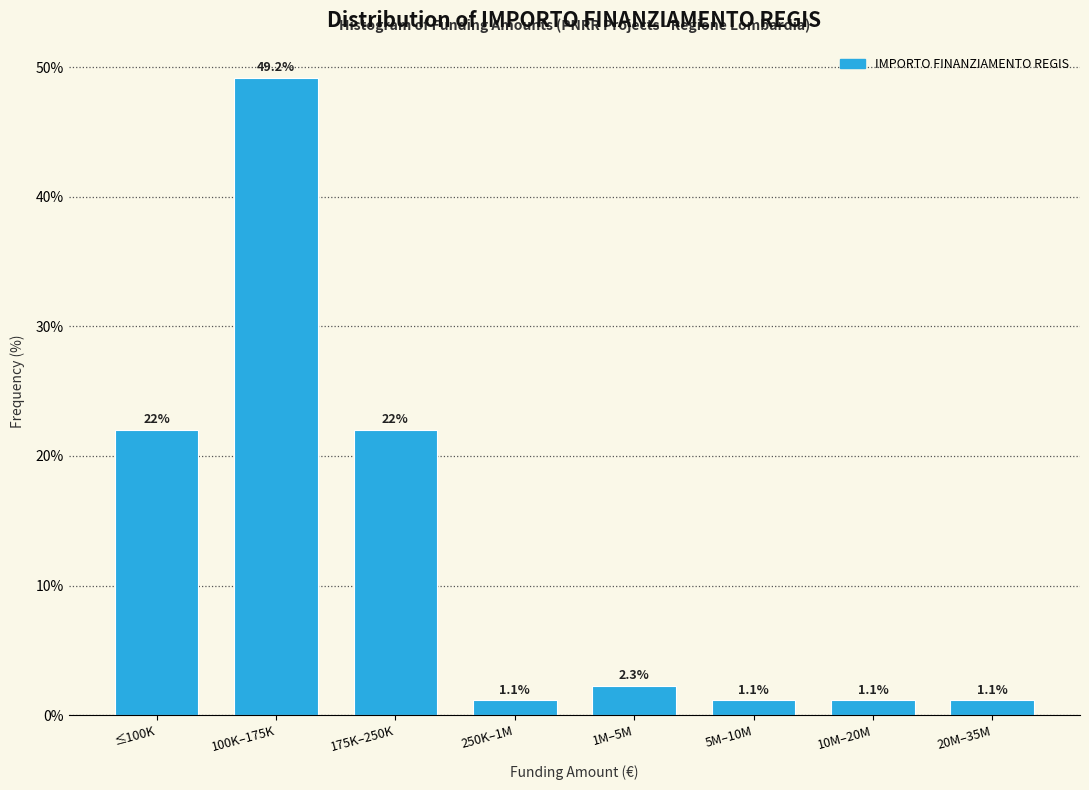

Reading left to right, extract all data points from this chart.

22.0	49.2	22.0	1.1	2.3	1.1	1.1	1.1